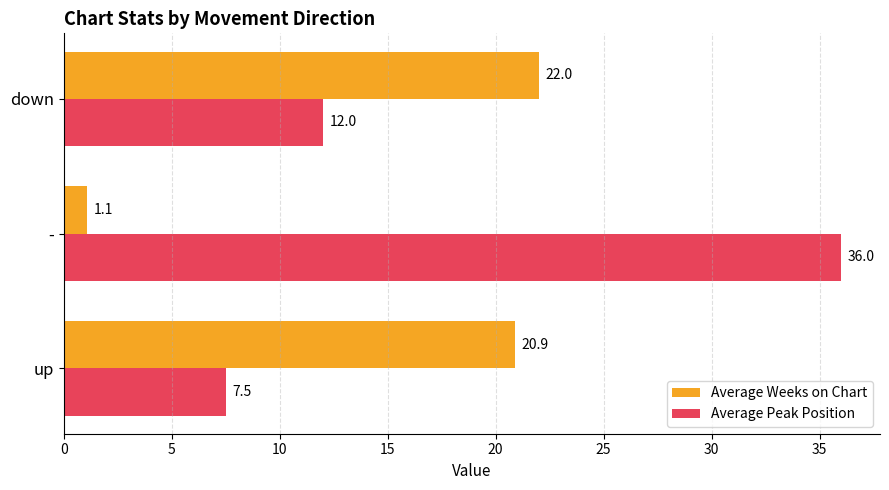

Between - and down, which series saw the biggest shift?

Average Peak Position